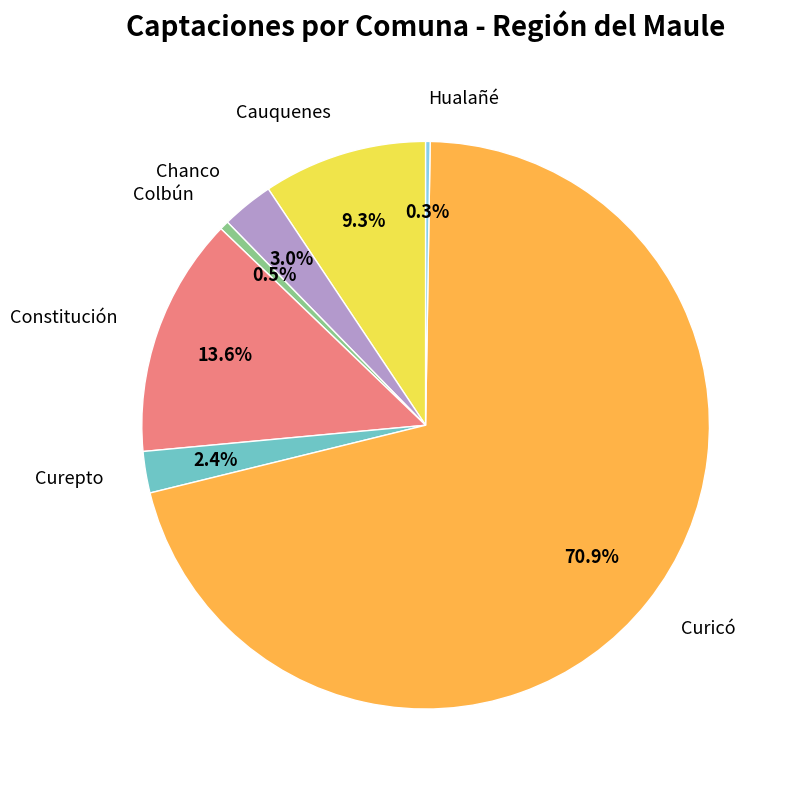

How much of the chart is everything except Constitución?

86.4%